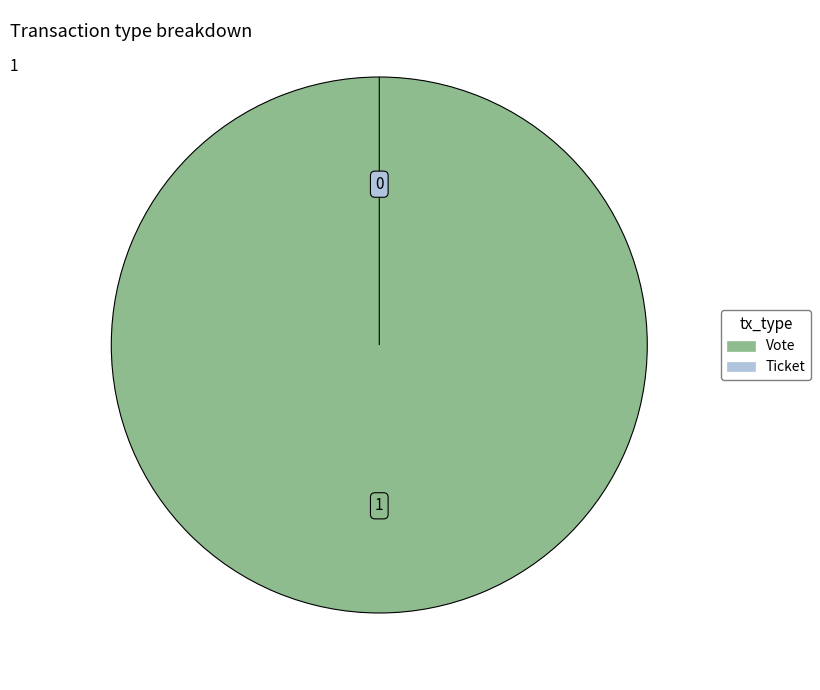

Which category accounts for the majority?

Vote